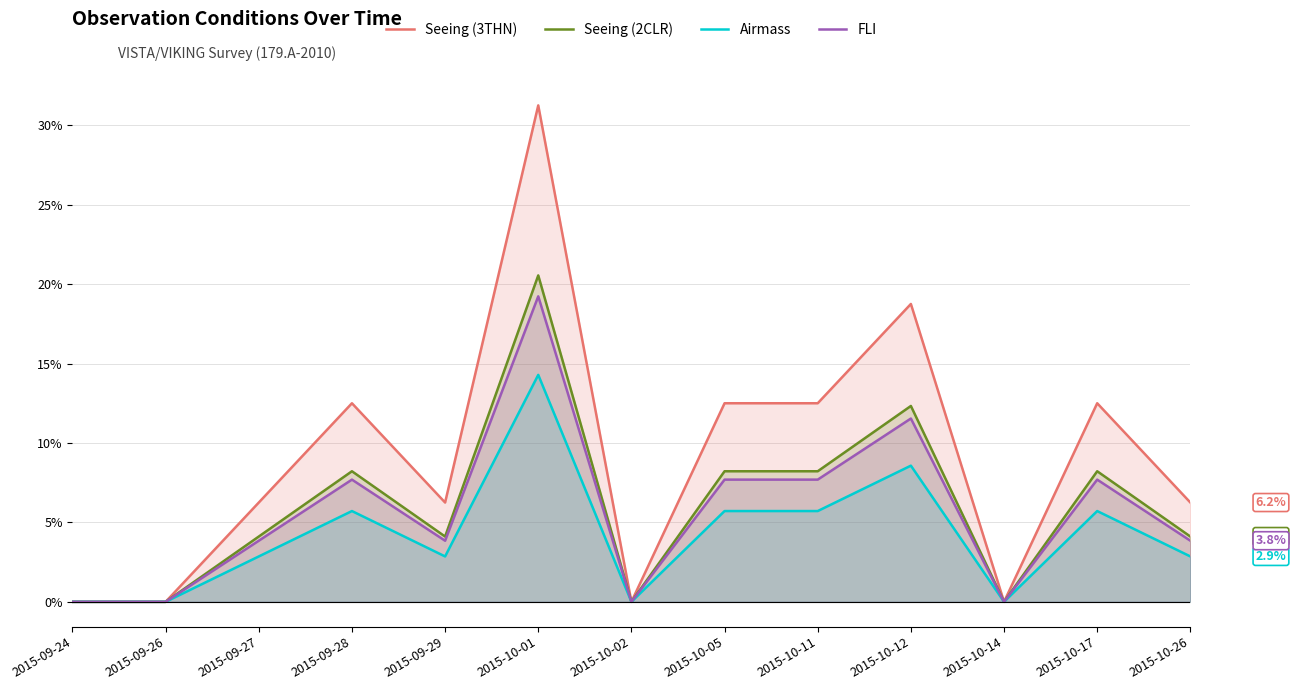

List the labels in order of Airmass value, smallest first.

2015-09-24, 2015-09-26, 2015-10-02, 2015-10-14, 2015-09-27, 2015-09-29, 2015-10-26, 2015-09-28, 2015-10-05, 2015-10-11, 2015-10-17, 2015-10-12, 2015-10-01